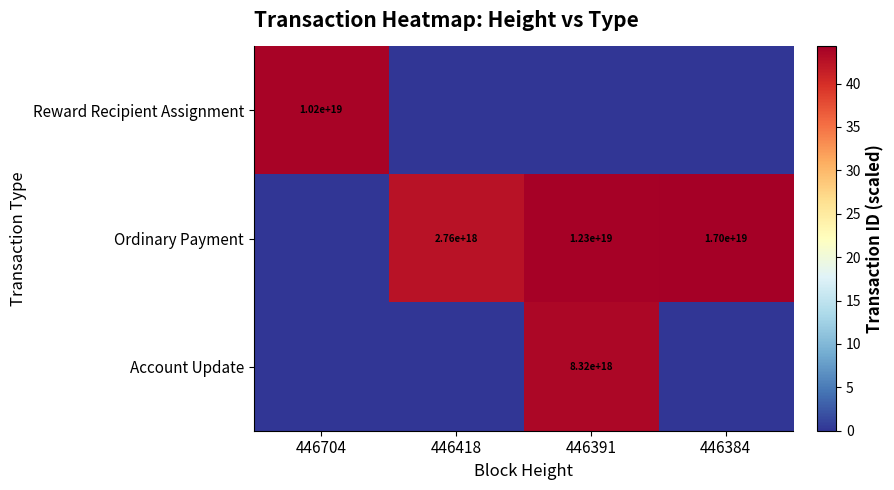

The value of Ordinary Payment at 446418 is 2760000000000000000. True or false?

True